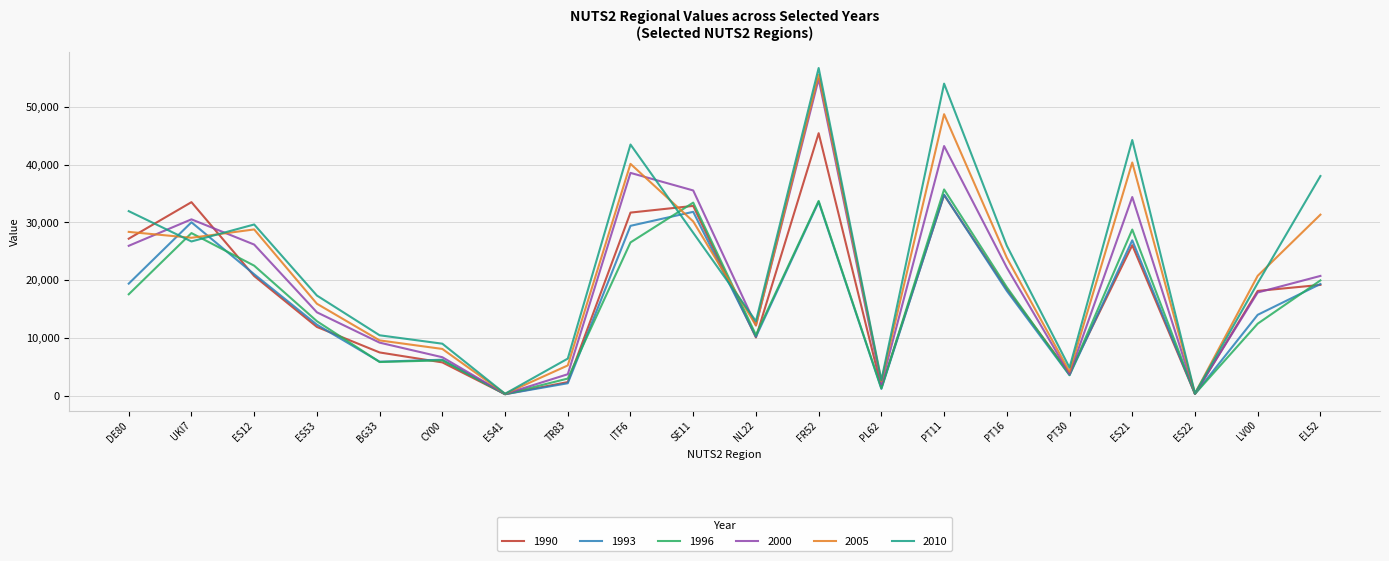

At how many categories does at least one series exceed 48710?

2